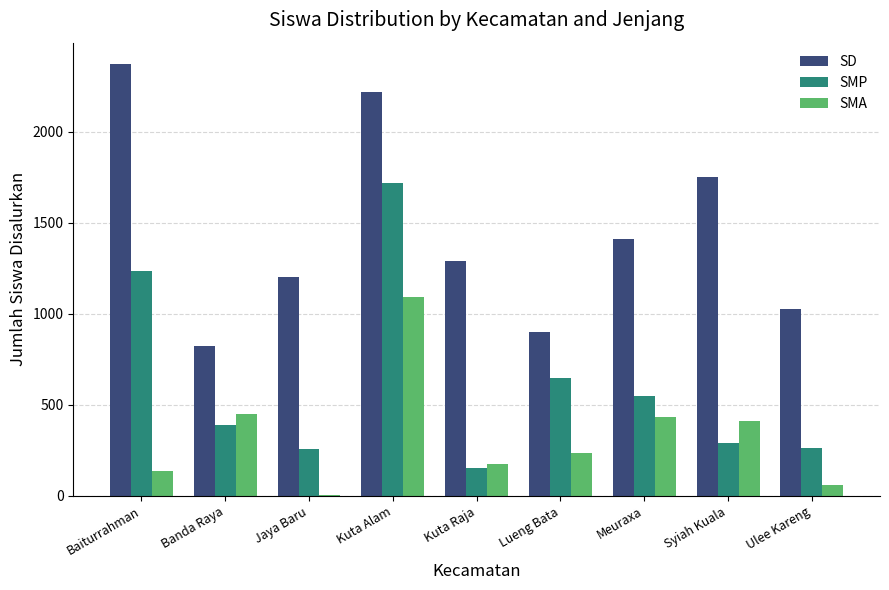

What are all the series names shown in the legend?

SD, SMP, SMA